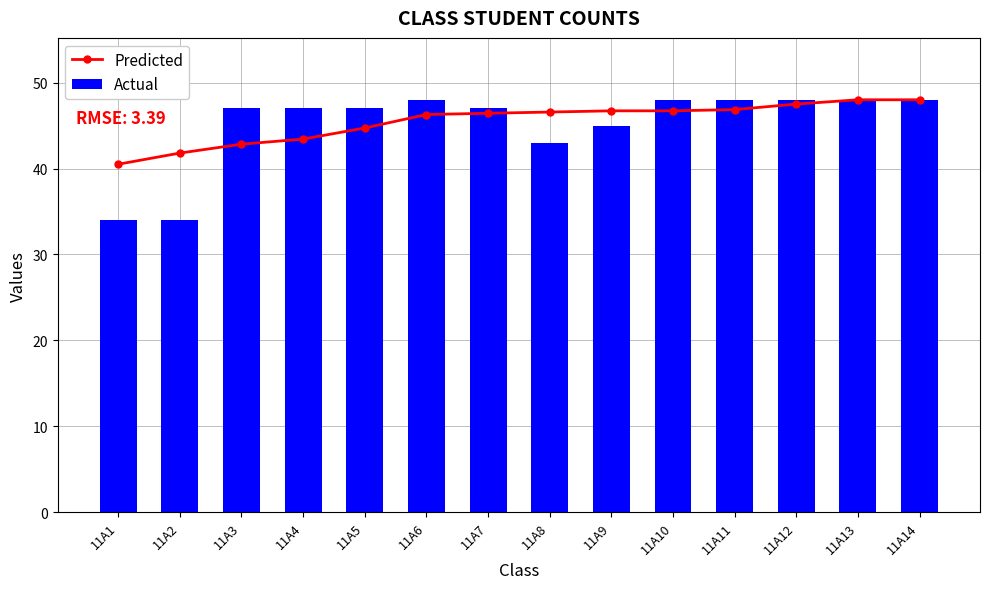

Between 11A3 and 11A6, which is larger?

11A6